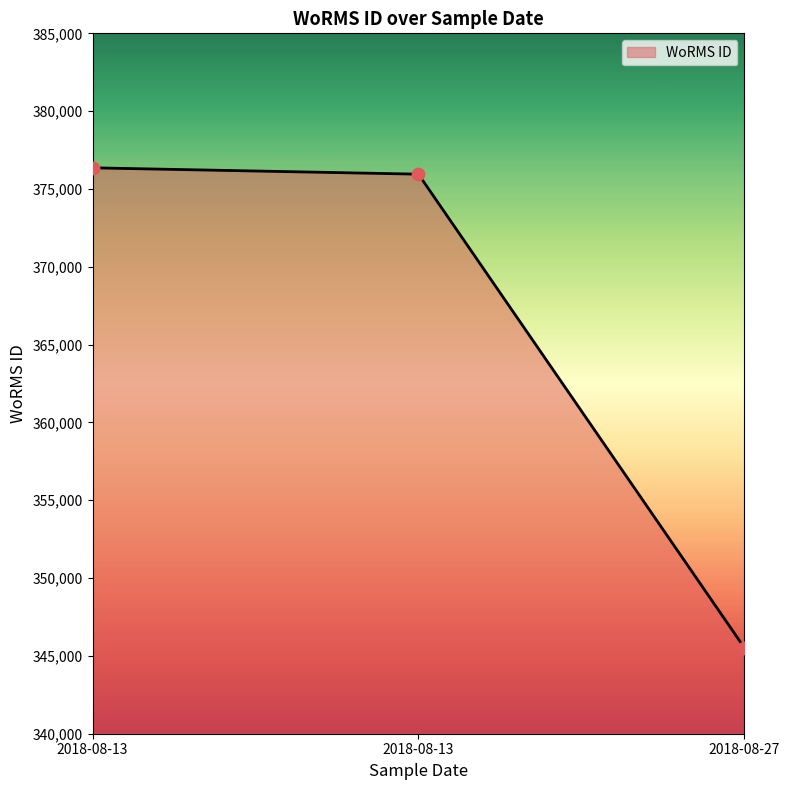

Does the chart have visible grid lines?

No